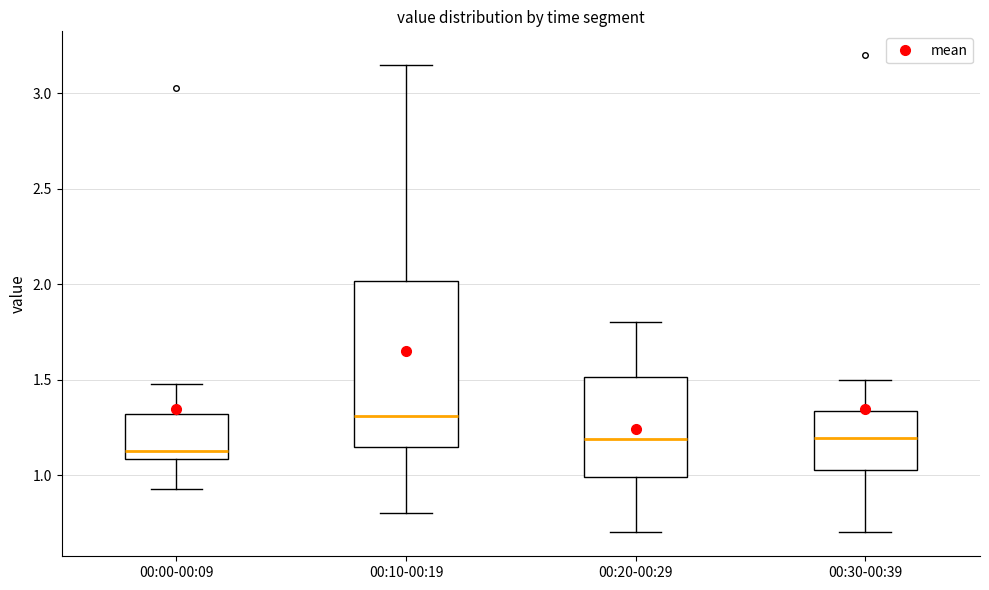

Which box has the highest median line?

00:10-00:19